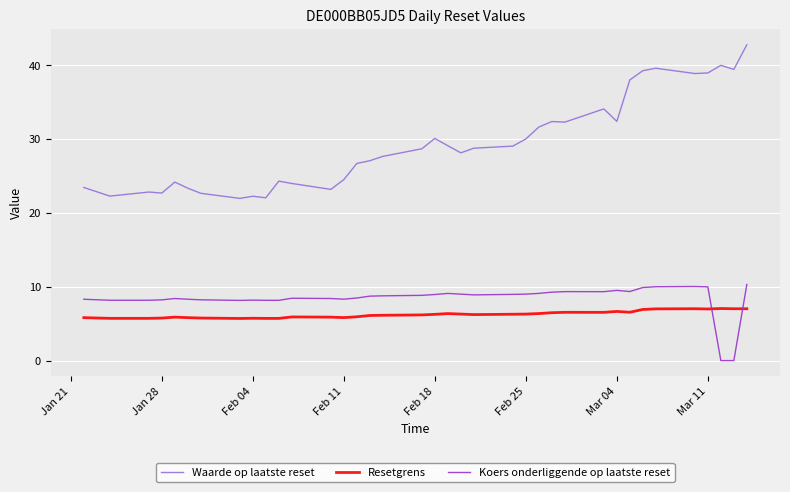

True or false: Waarde op laatste reset and Koers onderliggende op laatste reset cross at least once.

False